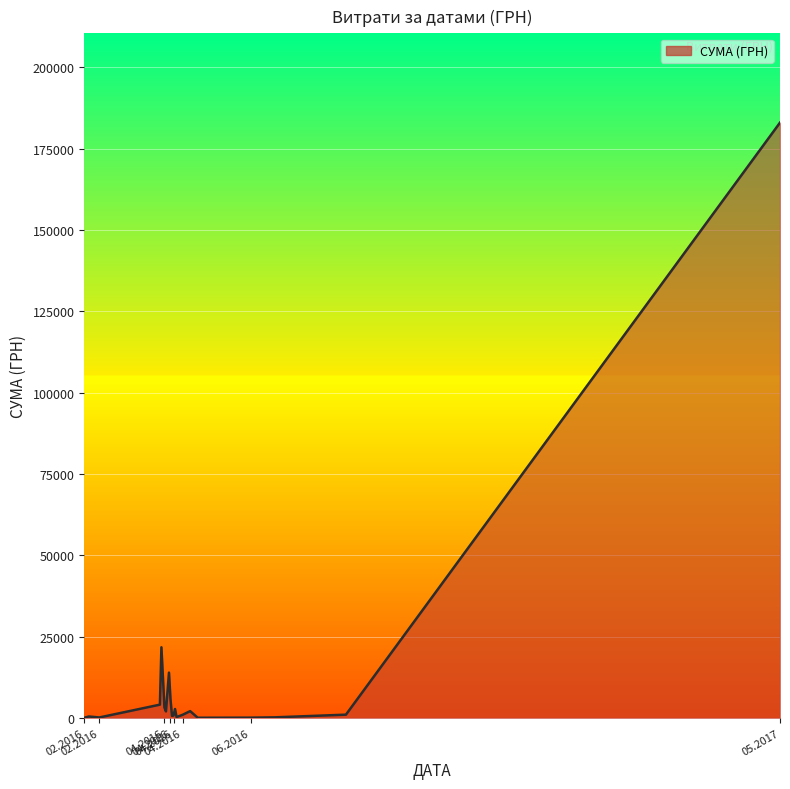

What is the maximum value shown in the chart?

183000.0